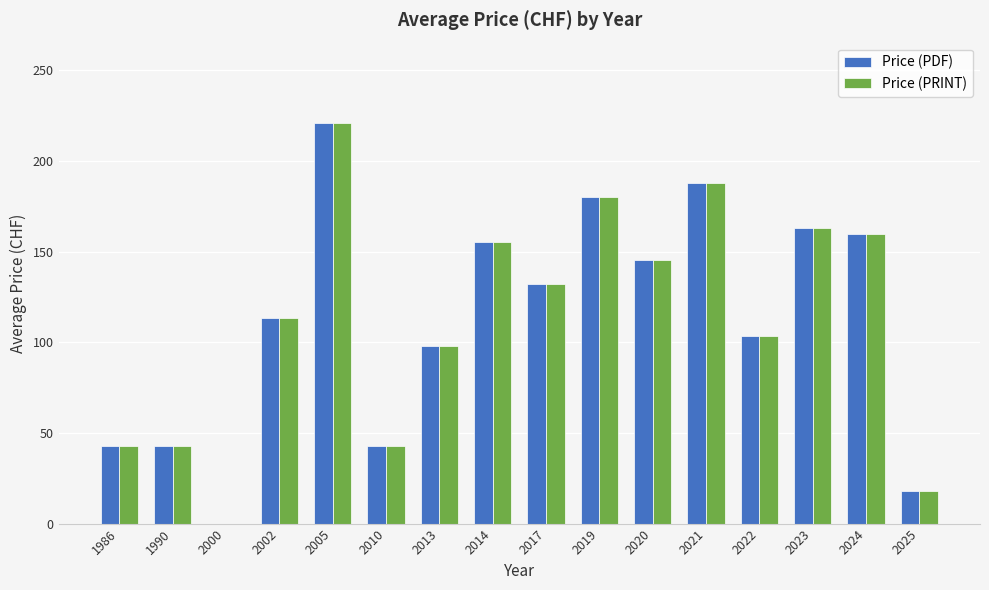

How many data points does each series have?

16